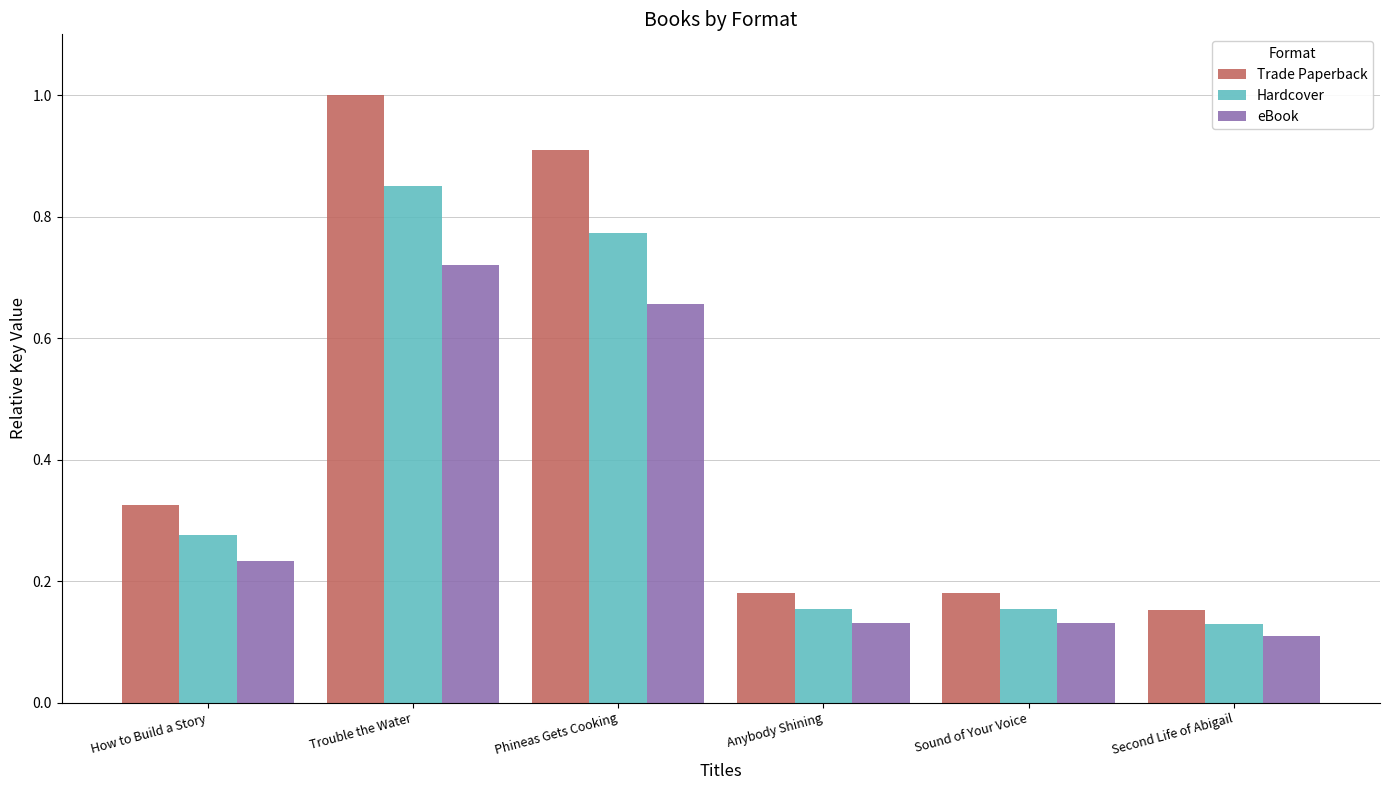

What is the average value of the Hardcover series?

0.4